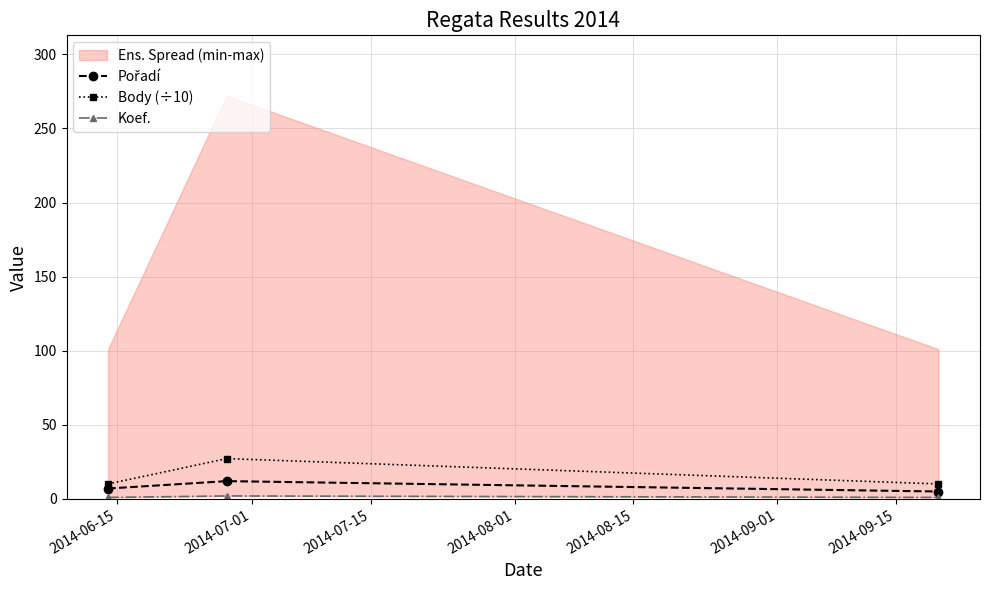

What is the value of the Pořadí point at the 3rd from the left?

5.0